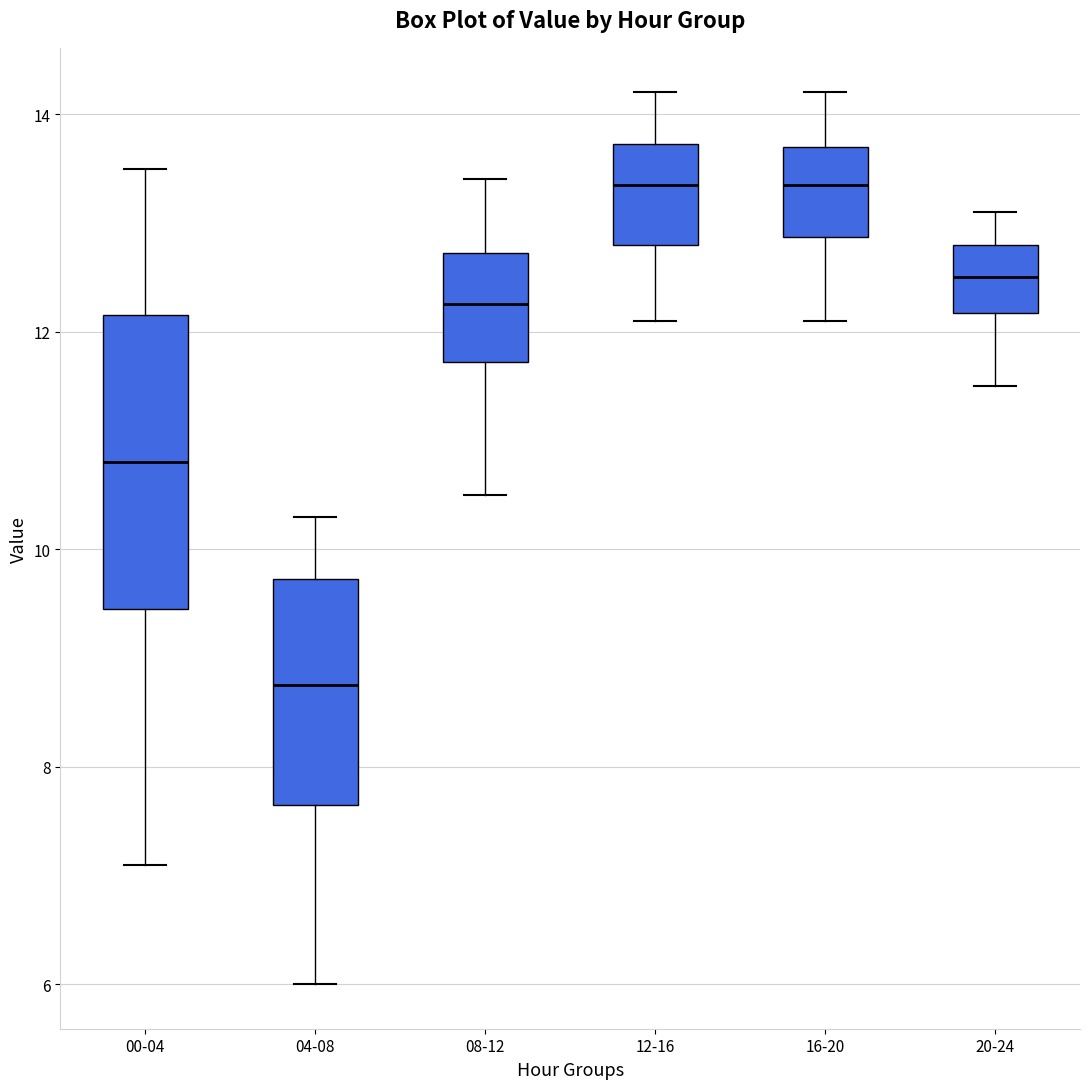

Comparing the boxes themselves (not the whiskers), which one is the tallest?

00-04